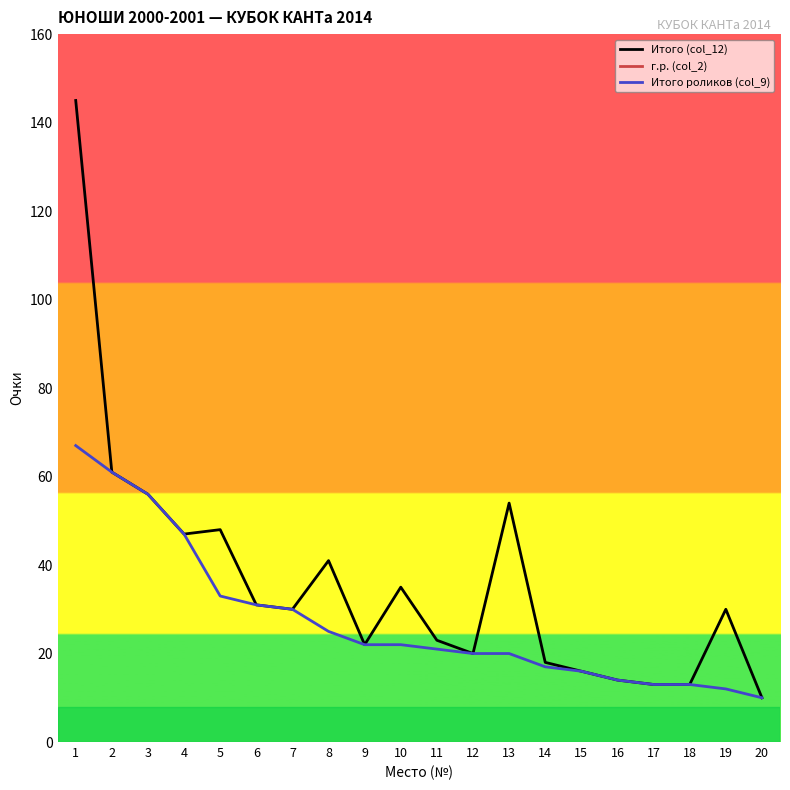

What is the sum of all Итого роликов (col_9) values?

550